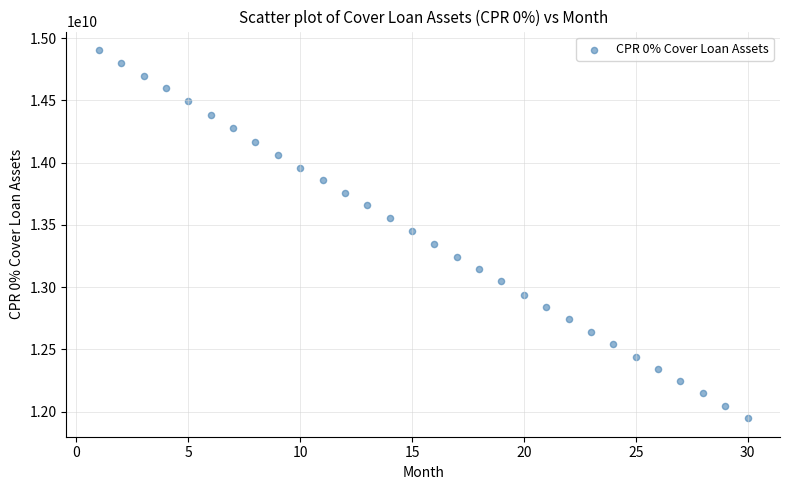

What is the range of X values (max minus min)?

29.0